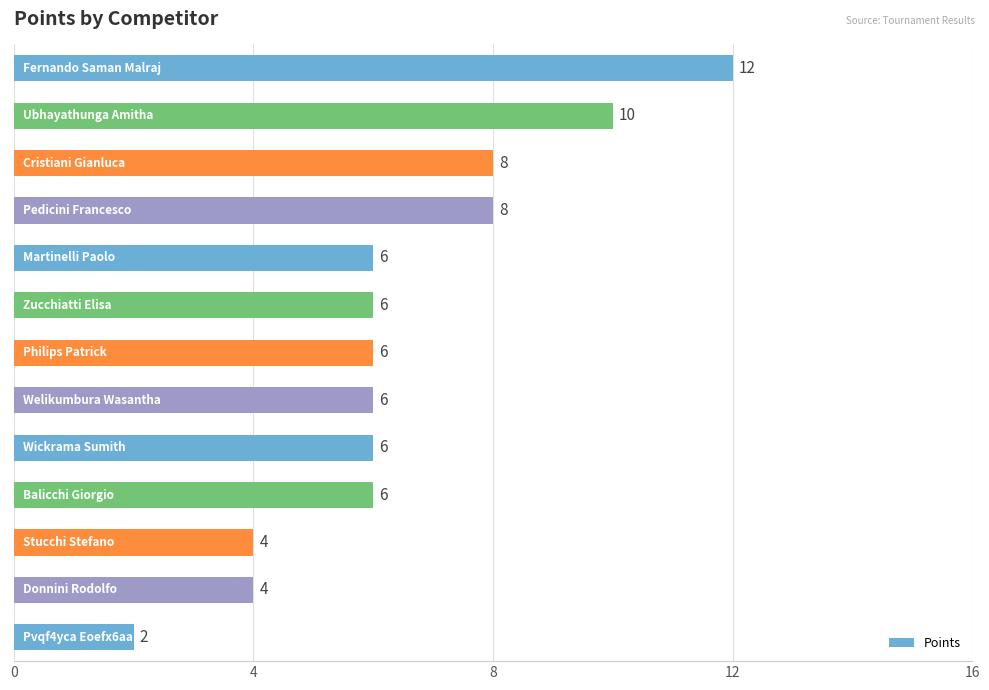

What is the average value?

6